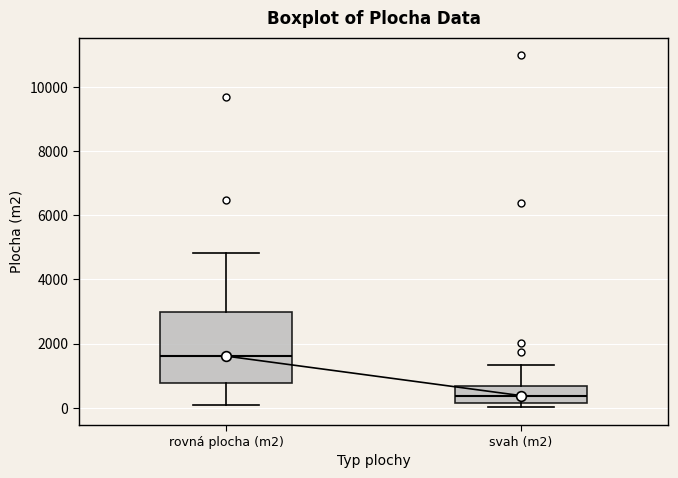

Comparing the boxes themselves (not the whiskers), which one is the tallest?

rovná plocha (m2)